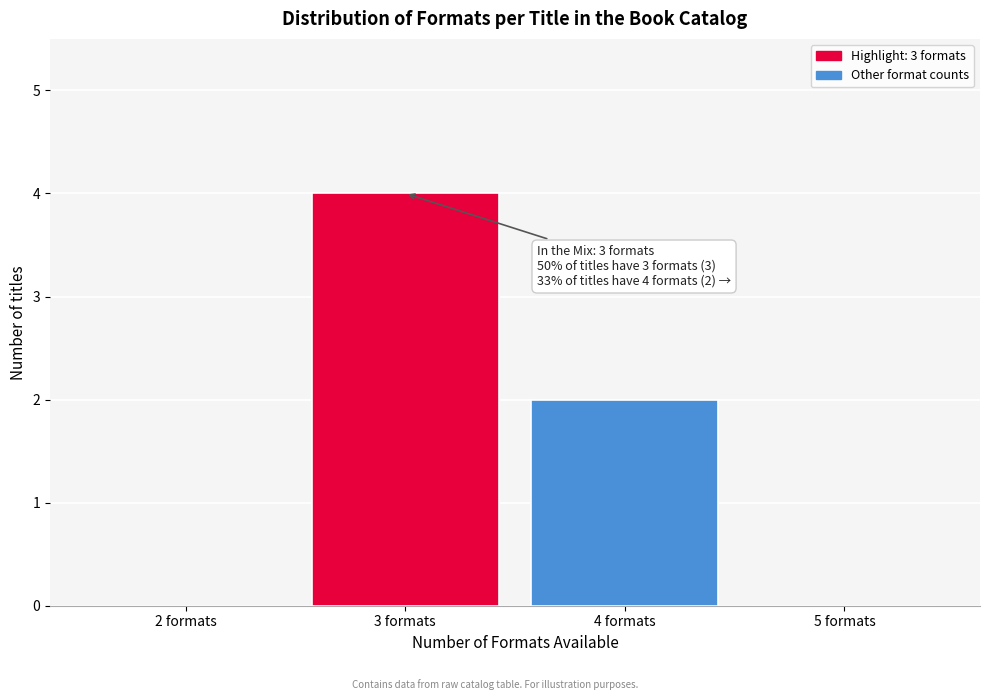

Reading right to left, transcribe all the data shown in this chart.

5 formats=0	4 formats=2	3 formats=4	2 formats=0